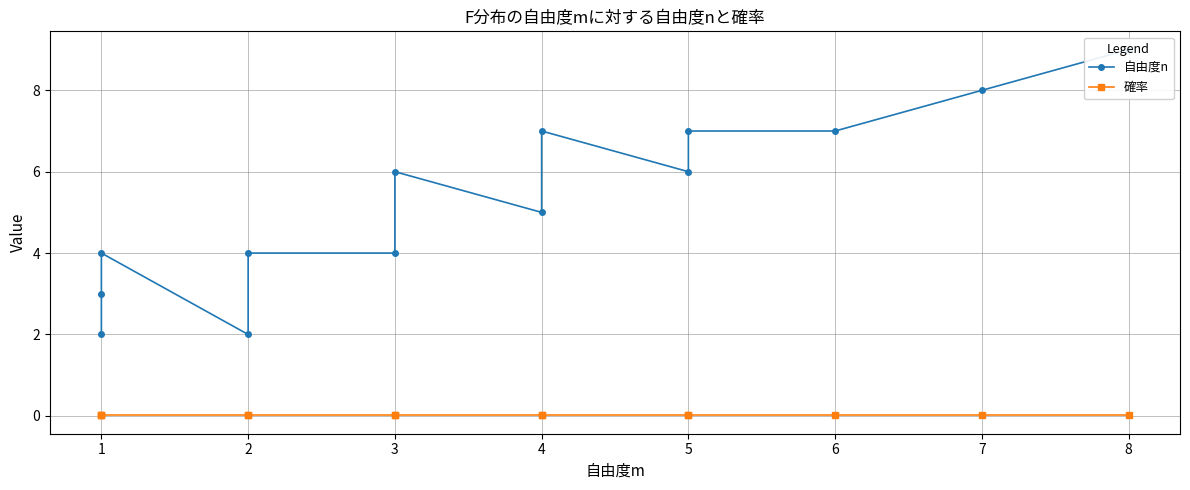

Rank the series at 1 from lowest to highest value.

確率, 自由度n